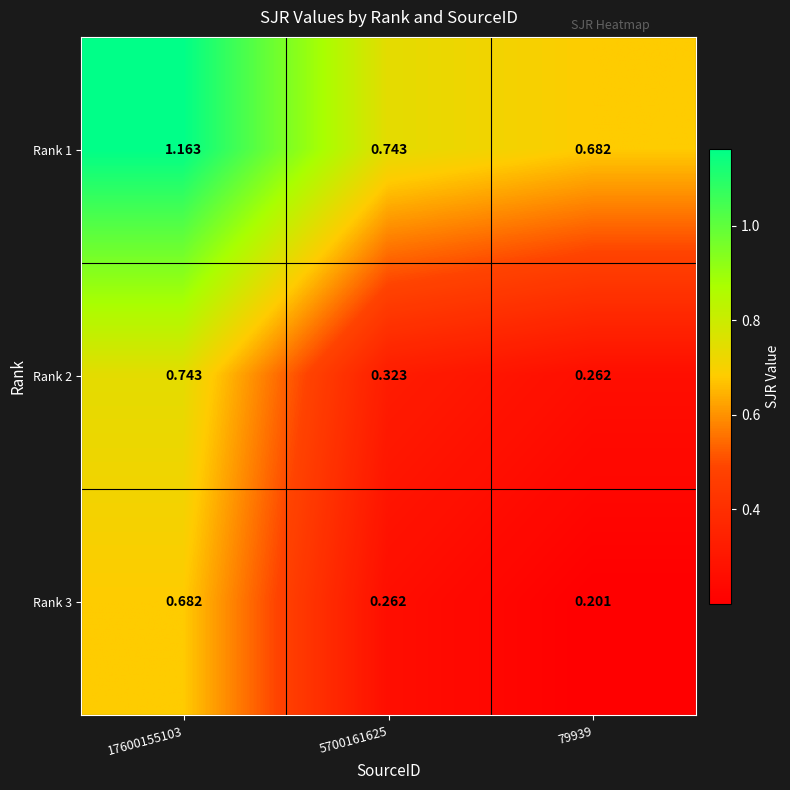

Is the value of Rank 1 at 5700161625 greater than the value of Rank 3 at 5700161625?

Yes